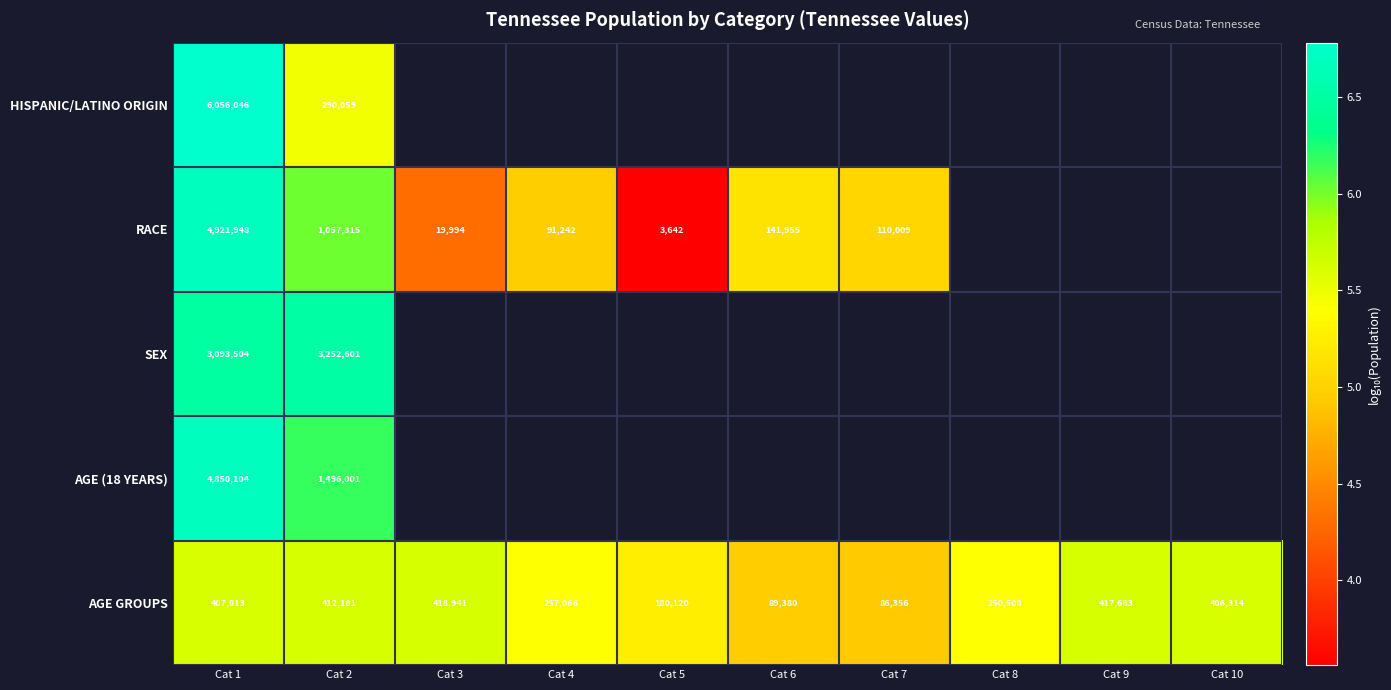

The AGE GROUPS series shows 3.1 at Cat 4. True or false?

False